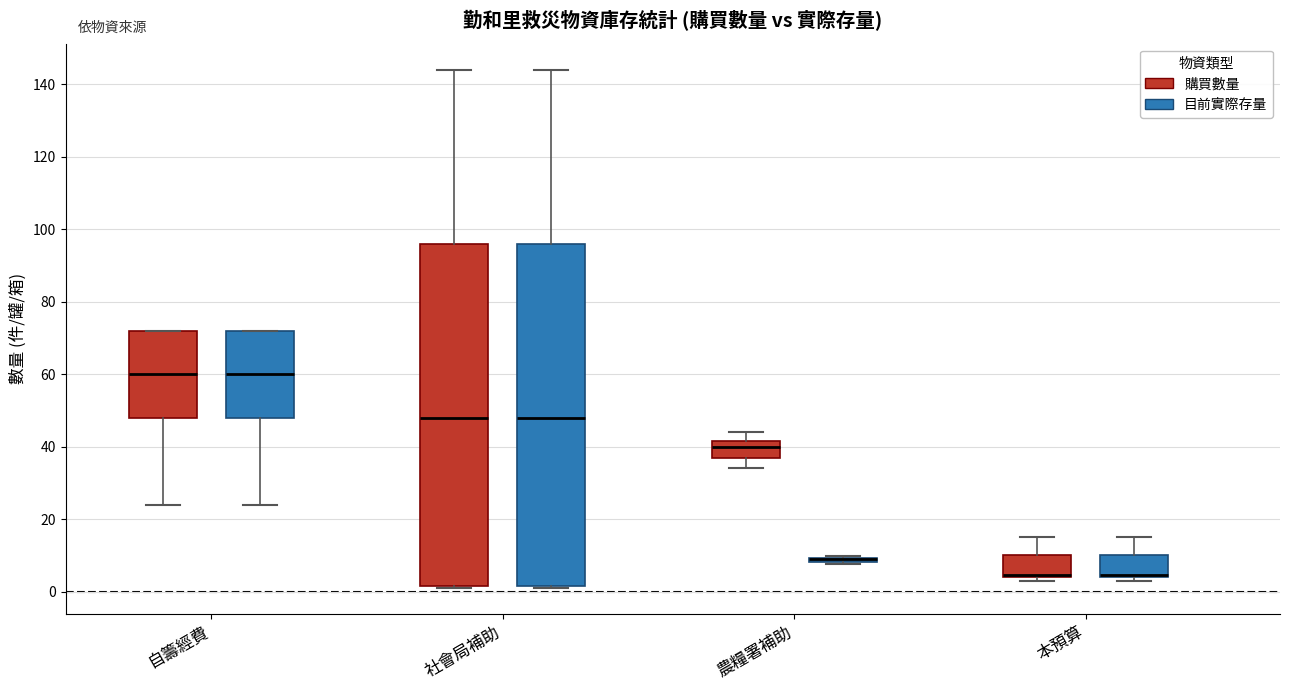

Where is the lower edge of the box for 本預算 (購買數量) on the y-axis? The values are not printed on the chart, so give them approximately, as read against the axis.

4